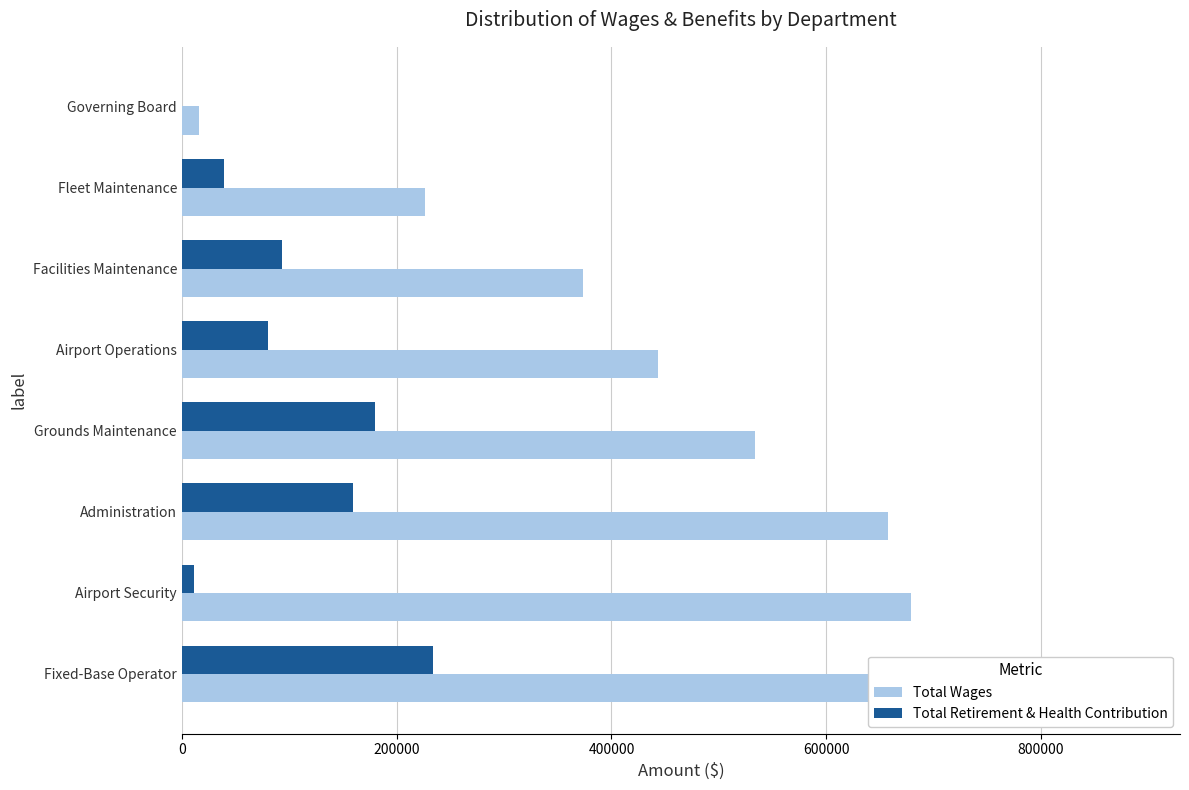

What is the value of the Total Wages bar at the 5th from the left?

442899